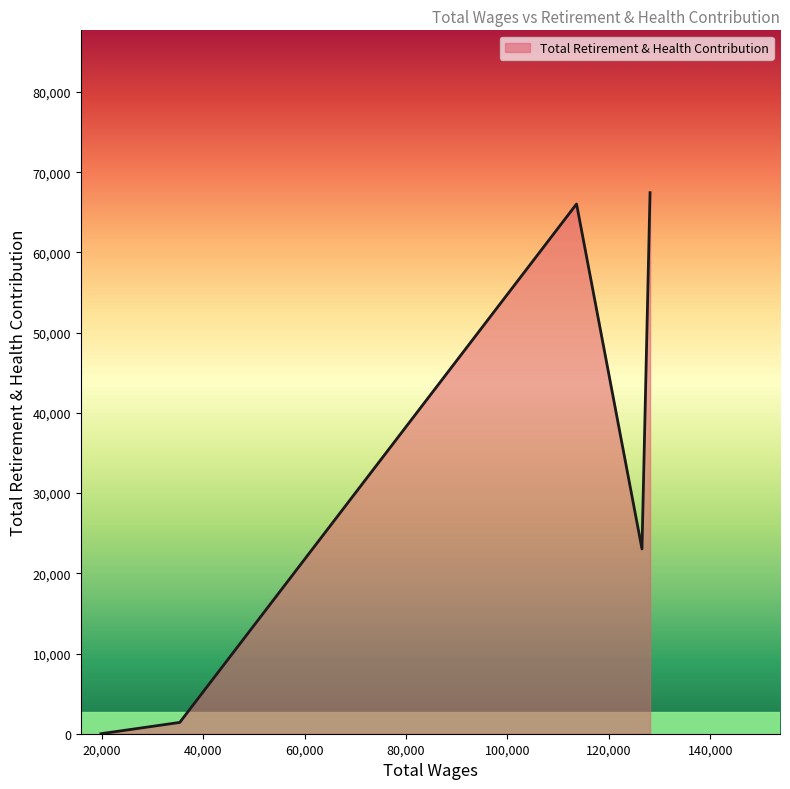

What is the sum of all values?

157926